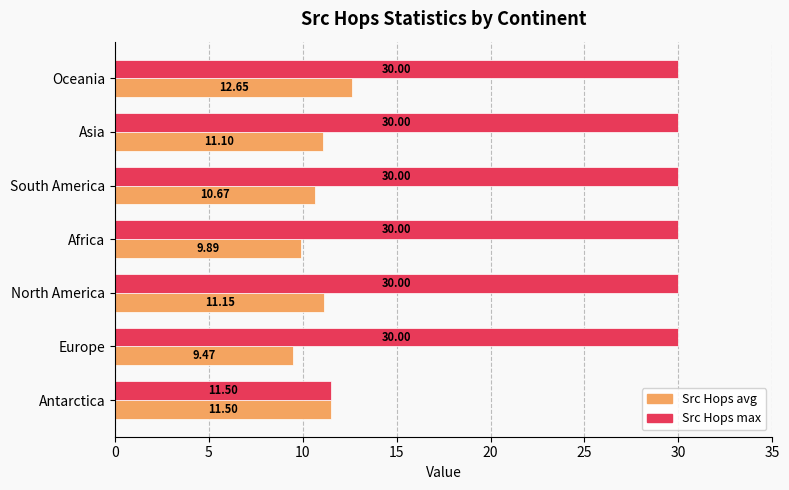

At which category does the chart reach its minimum across all series?

Europe